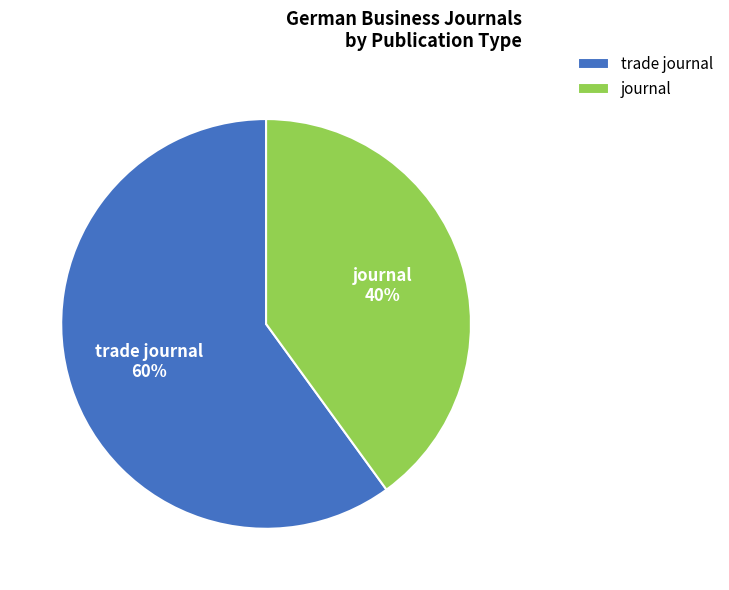

To the nearest percent, what is the average slice percentage?

50%